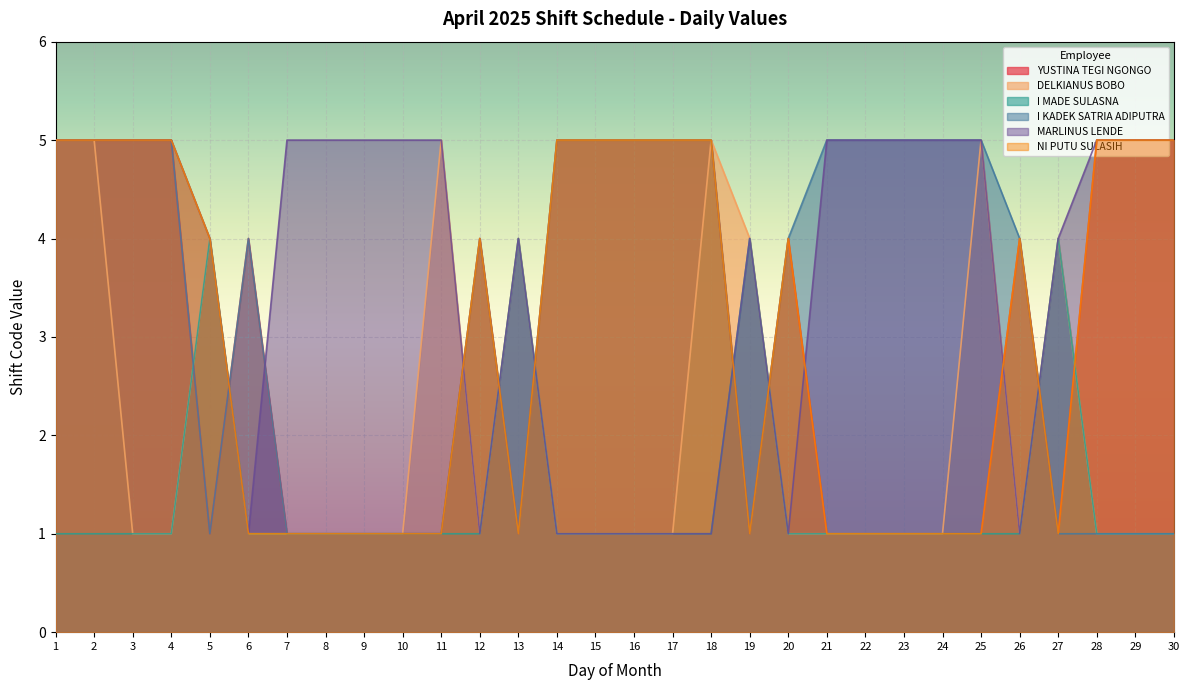

The I MADE SULASNA series shows 6 at 5. True or false?

False